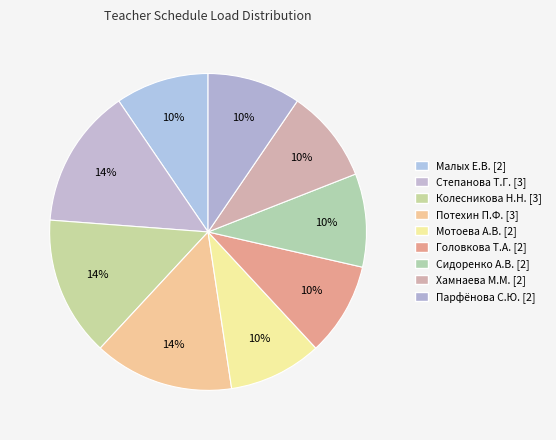

To the nearest percent, what is the average slice percentage?

11%